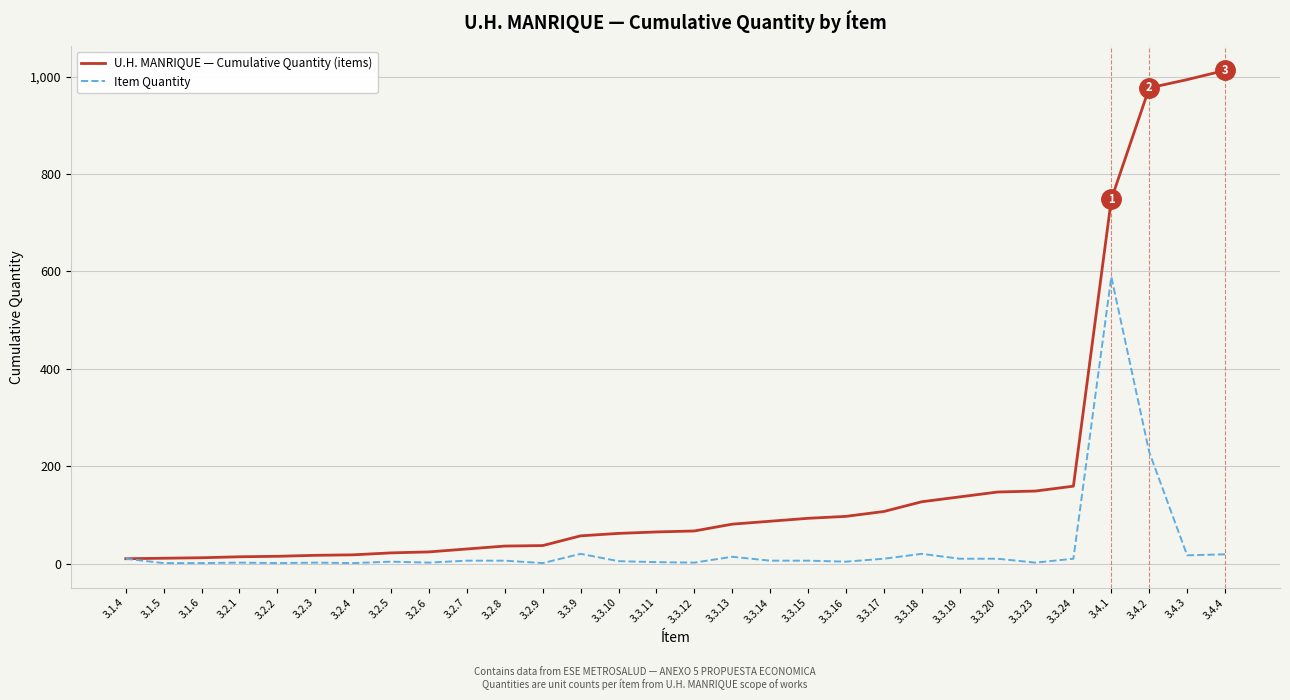

What is the difference between the highest and lowest values at 3.3.15?

87